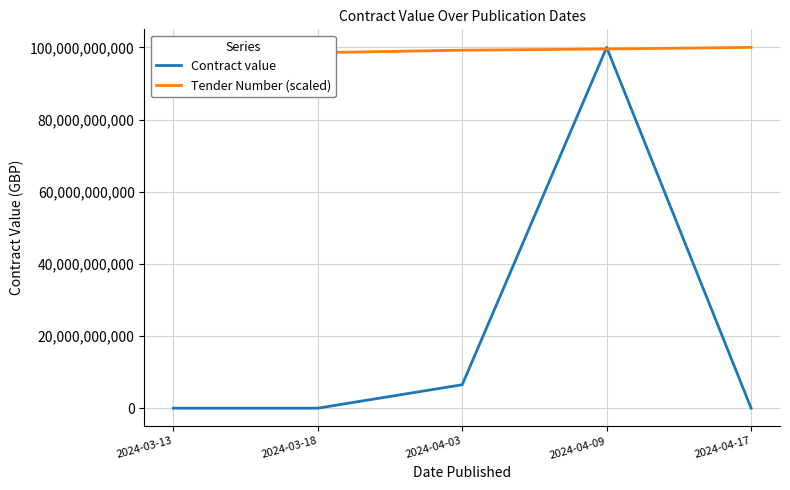

True or false: Contract value has a value of 6500075000.0 at 2024-04-03.

True